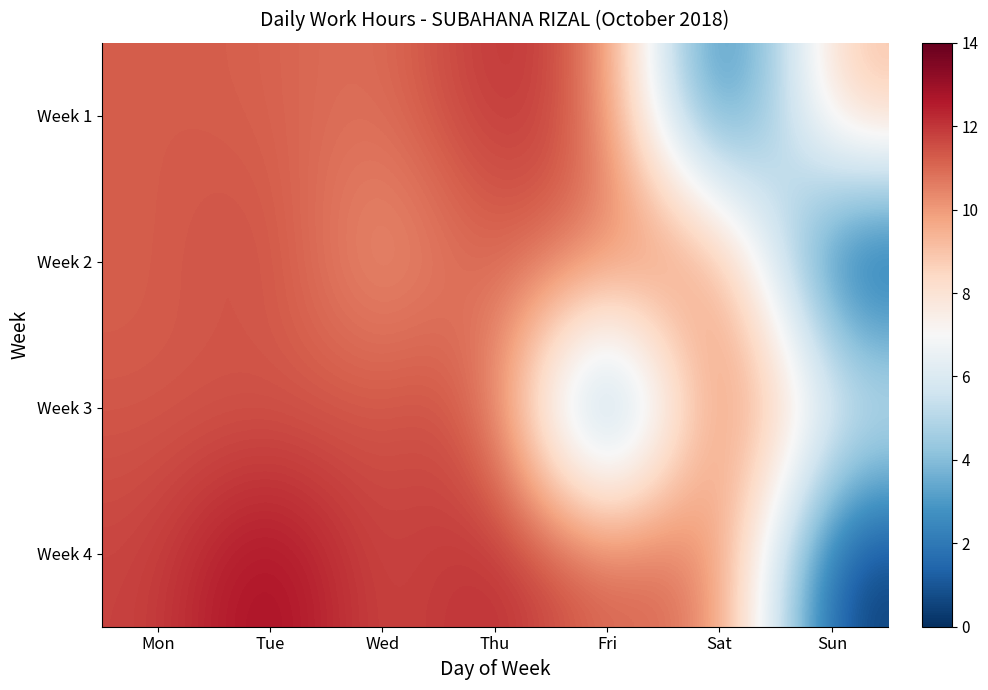

Reading right to left, what are all the values shown in this chart?

Week 1: Sun=9.4	Sat=0.0	Fri=11.2	Thu=12.3	Wed=10.7	Tue=11.2	Mon=11.3
Week 2: Sun=0.0	Sat=11.3	Fri=10.7	Thu=11.3	Wed=9.7	Tue=11.8	Mon=11.2
Week 3: Sun=6.4	Sat=12.2	Fri=0.0	Thu=11.7	Wed=11.4	Tue=11.3	Mon=11.3
Week 4: Sun=0.0	Sat=11.3	Fri=11.0	Thu=12.5	Wed=11.4	Tue=13.2	Mon=11.7